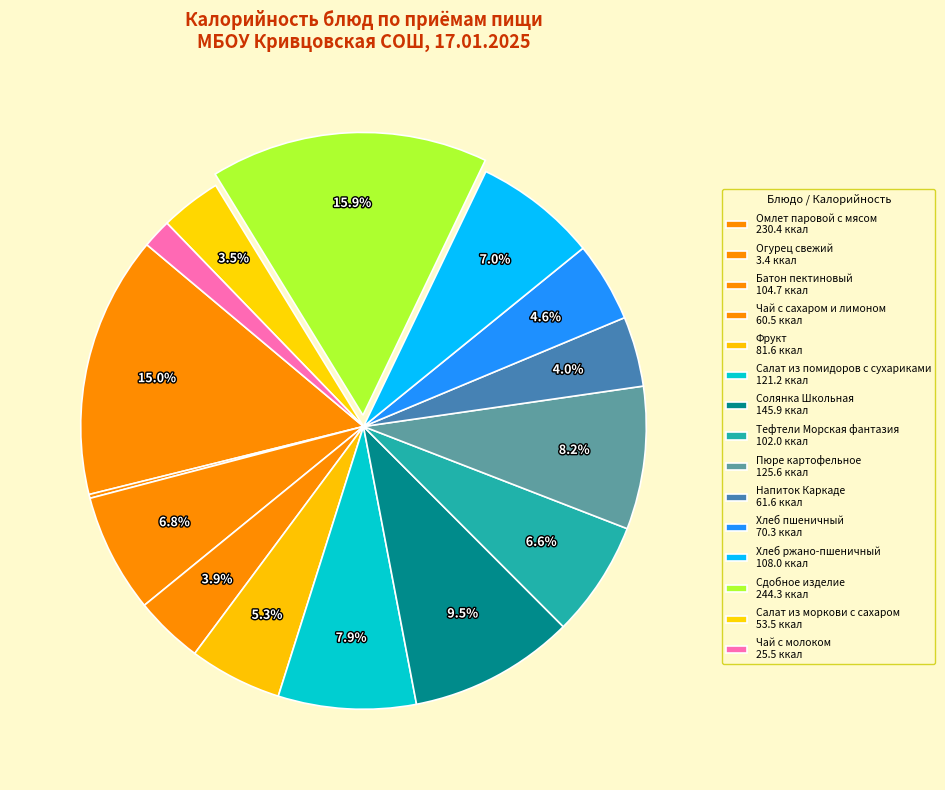

How many segments does this pie chart have?

15